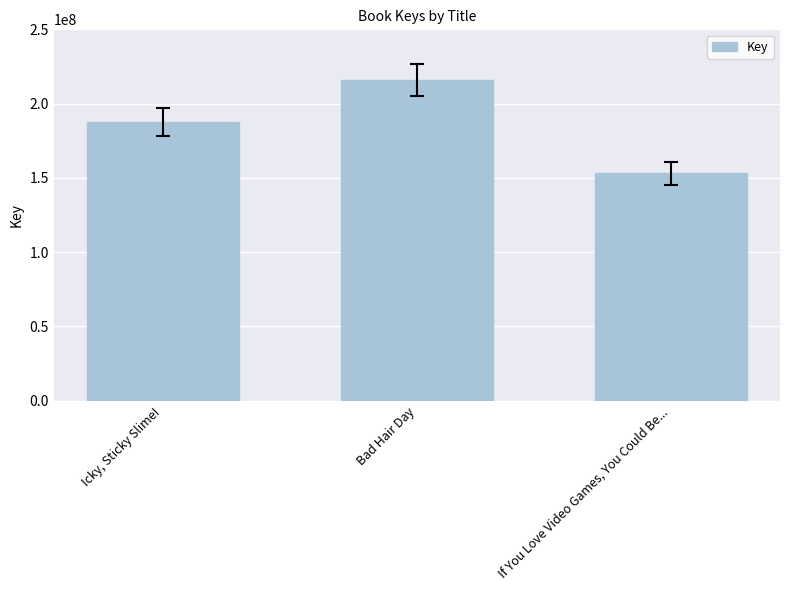

The value at If You Love Video Games, You Could Be... is 153139320. True or false?

True